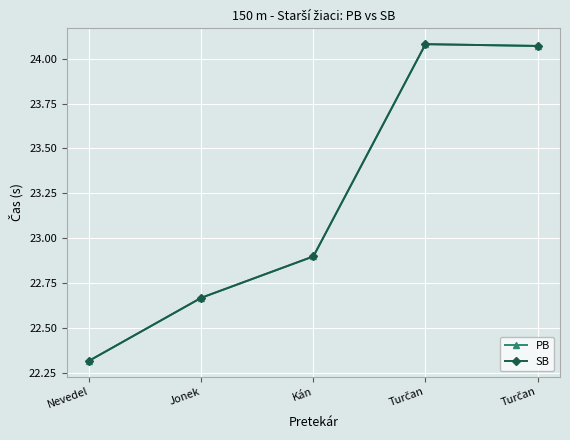

True or false: SB has more than 1 interior local peaks.

False